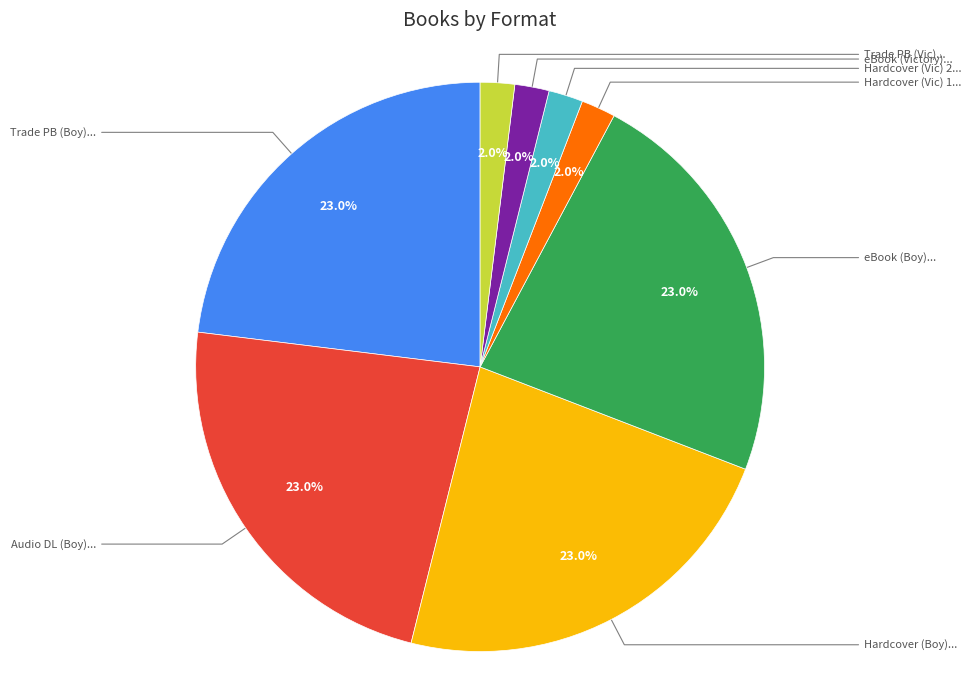

Is there any slice that represents more than half of the pie?

No